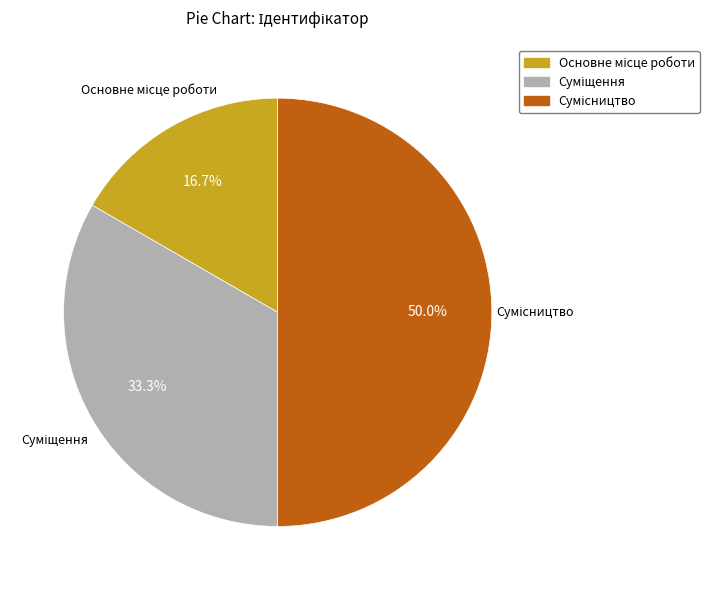

Which category has the smallest portion of the pie?

Основне місце роботи